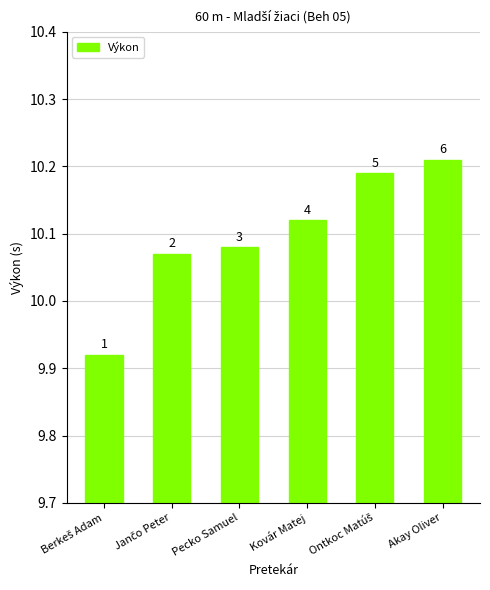

What is the label of the 2nd bar from the left?

Jančo Peter